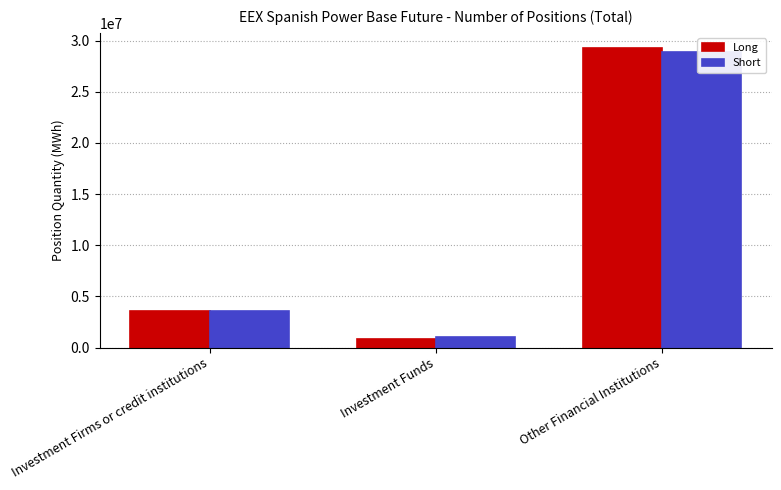

At which label does Long first exceed 3599141?

Other Financial Institutions